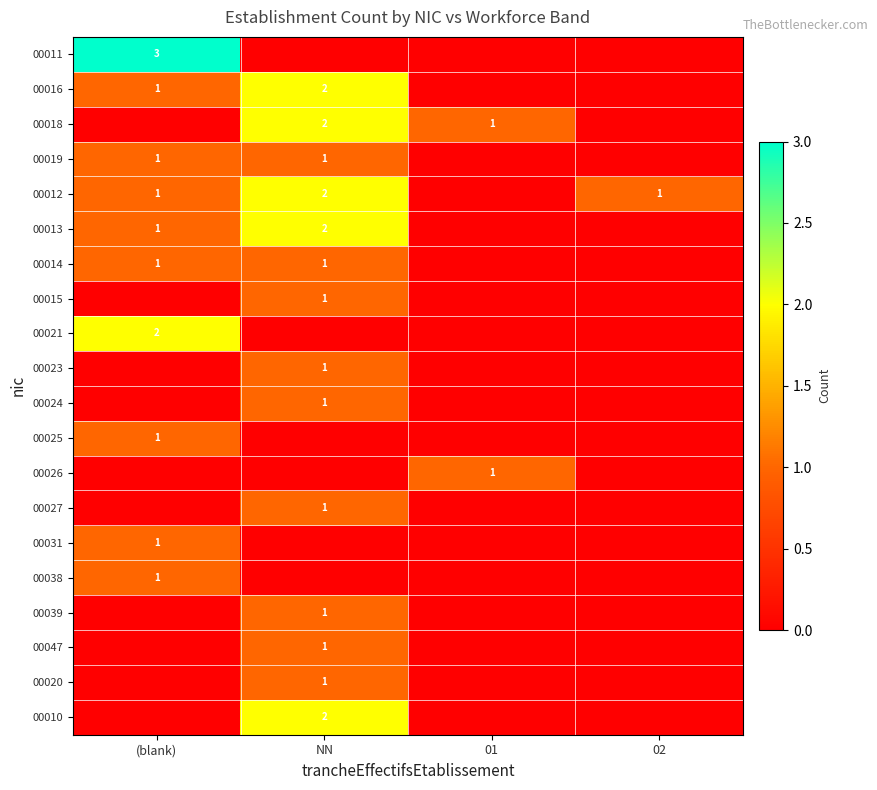

Is it true that 00010 equals 1 at NN?

False